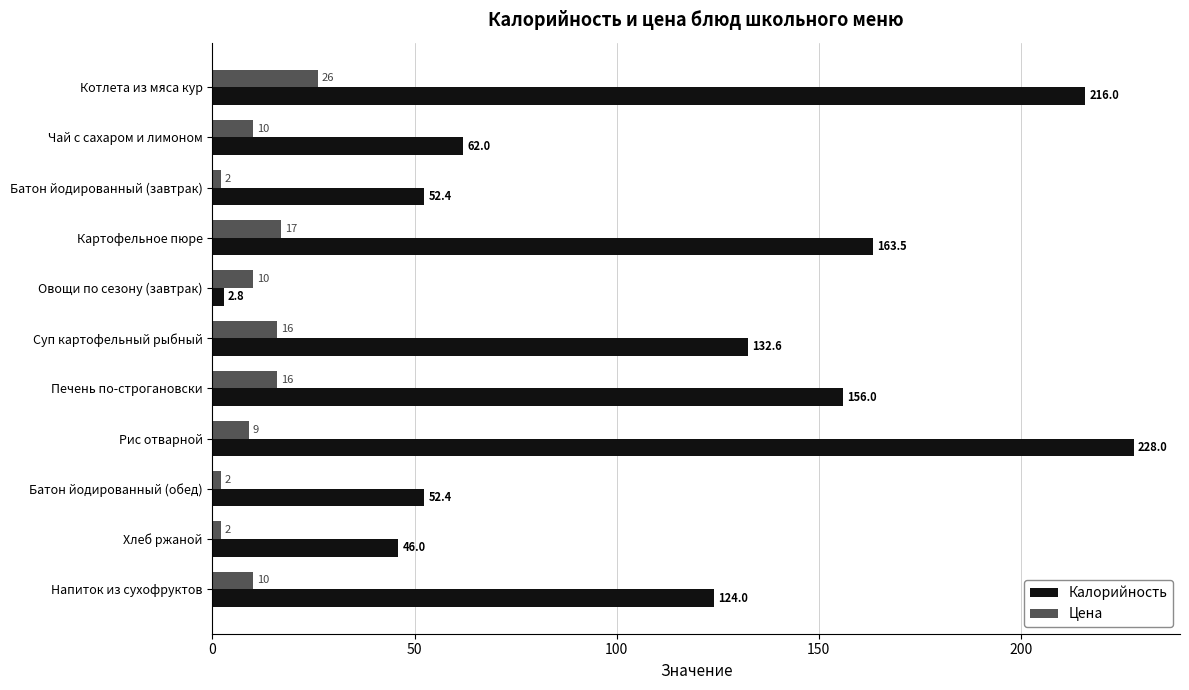

What is the approximate value of Цена at Овощи по сезону (завтрак)?

10.0